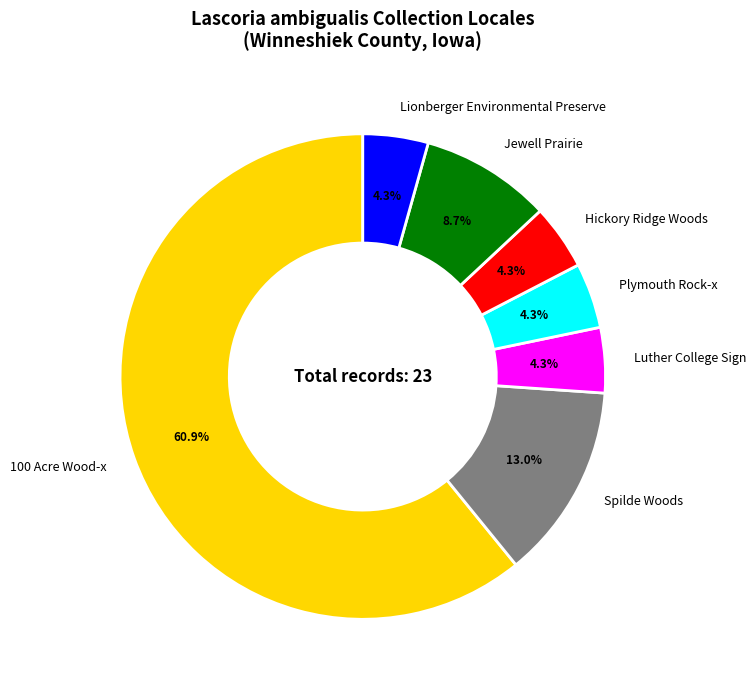

Does 100 Acre Wood-x represent more than half of the total?

Yes